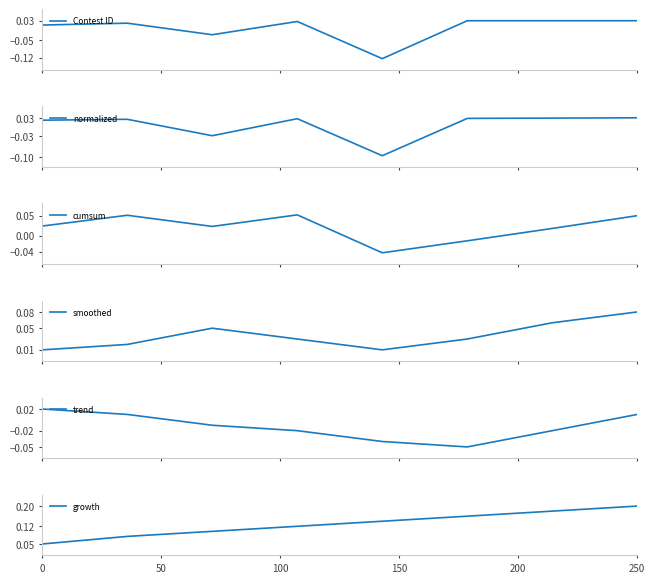

The growth series shows 0.3 at 250. True or false?

False